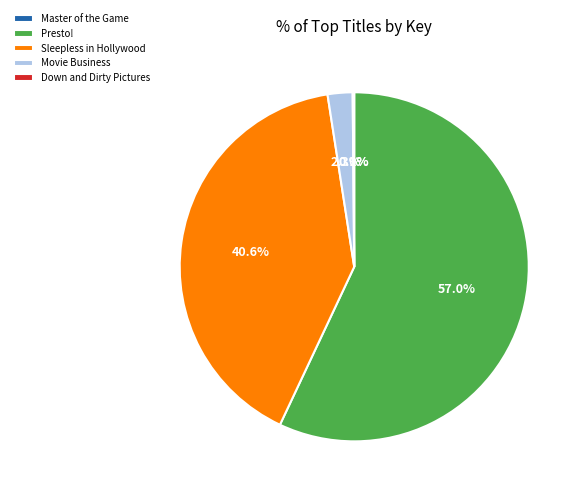

What is the majority slice?

Presto!